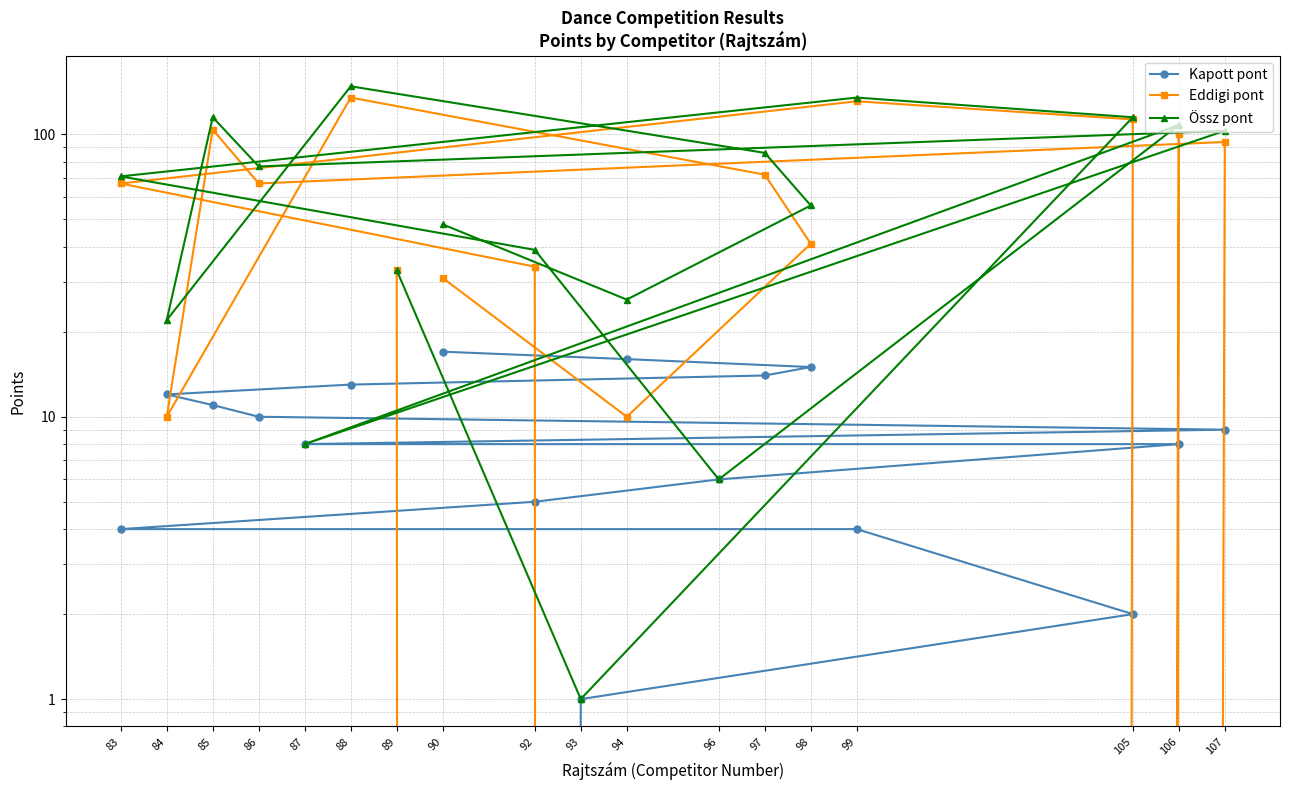

How many data points in Eddigi pont are above 67?

7